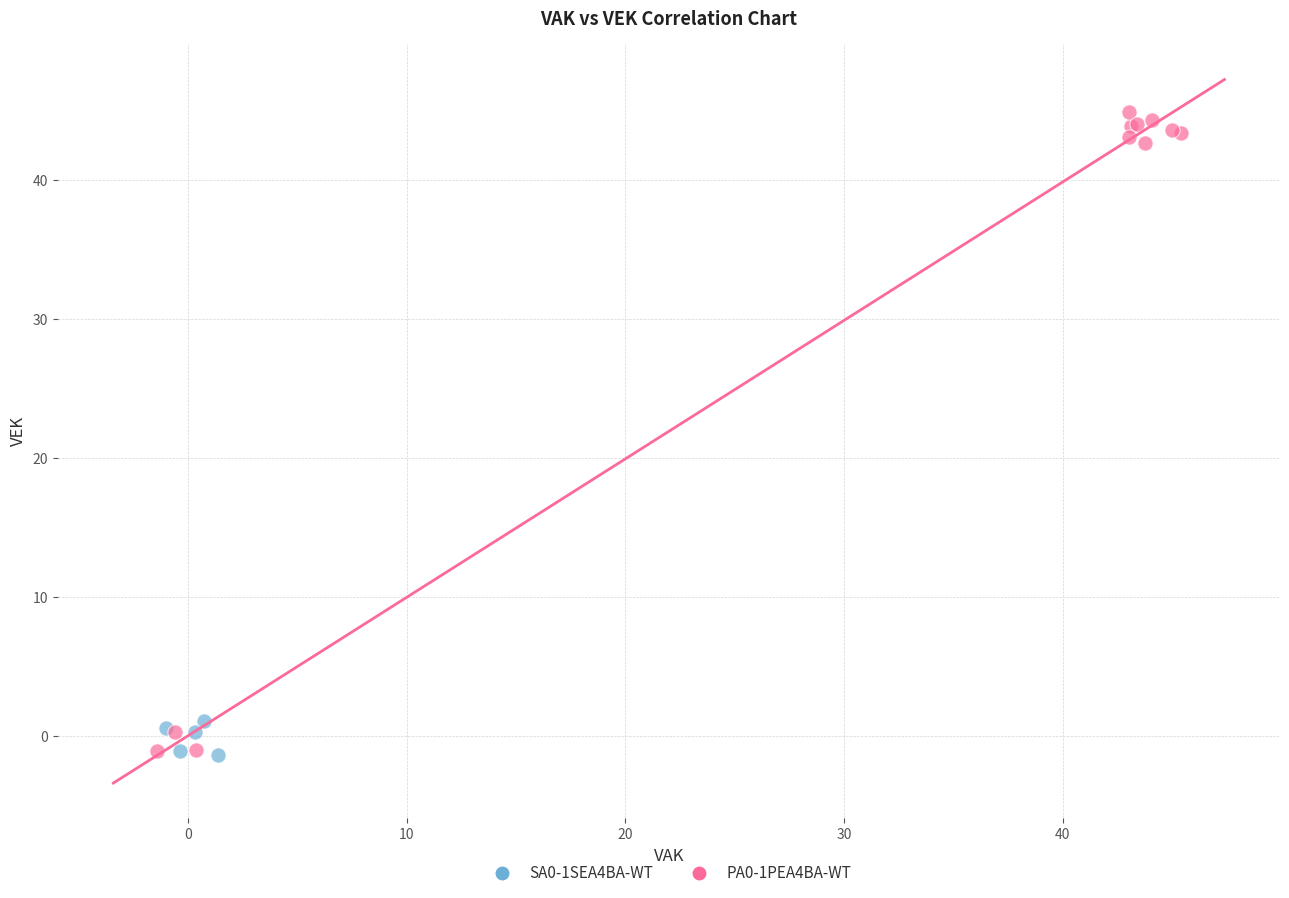

Which series has the widest spread of Y values?

PA0-1PEA4BA-WT